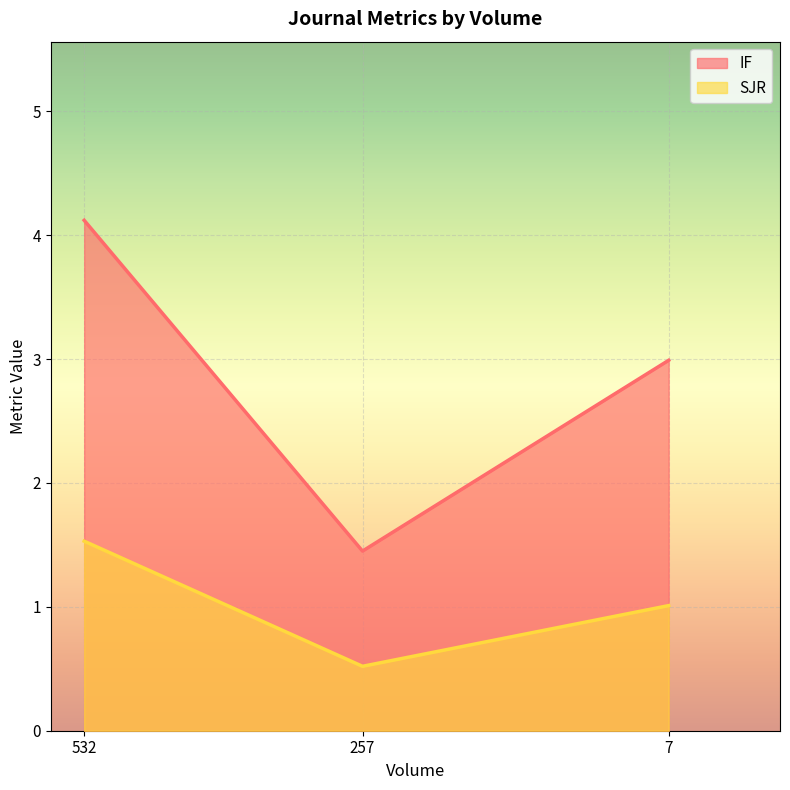

At how many categories does at least one series exceed 2?

2